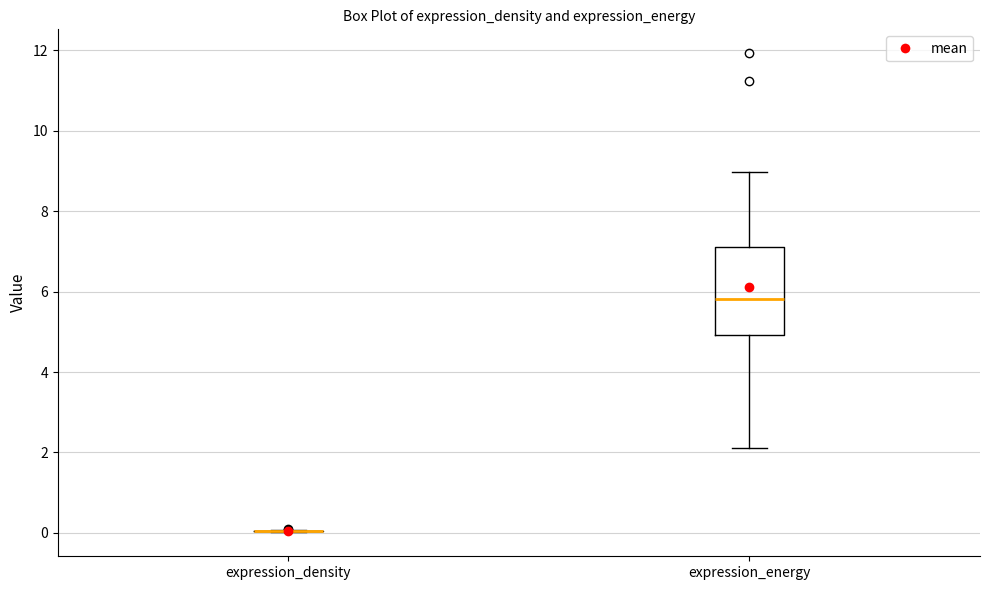

Reading left to right, transcribe this box plot: for each box, give where its median line is, the range the box spans, and where its two whiskers end, as read against the y-axis. The values are not printed on the chart, so give them approximately, as read against the axis.

expression_density: box collapsed to a line at 0.0, whiskers 0.0 to 0.0
expression_energy: median 5.8, box 5.0 to 7.0, whiskers 2.2 to 9.0